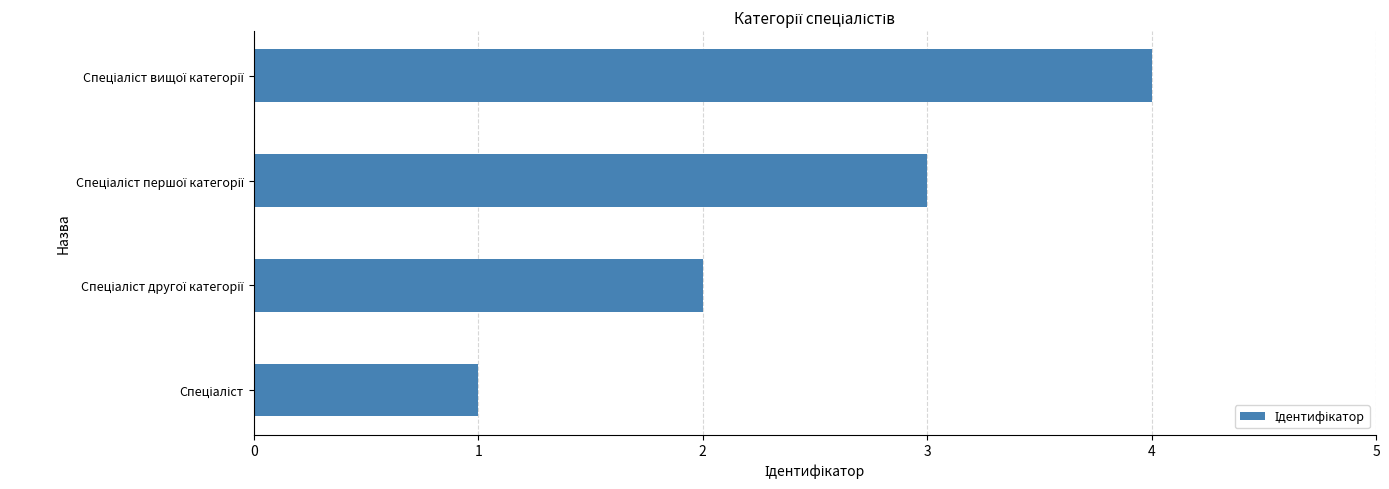

What is the difference between the maximum and minimum values?

3